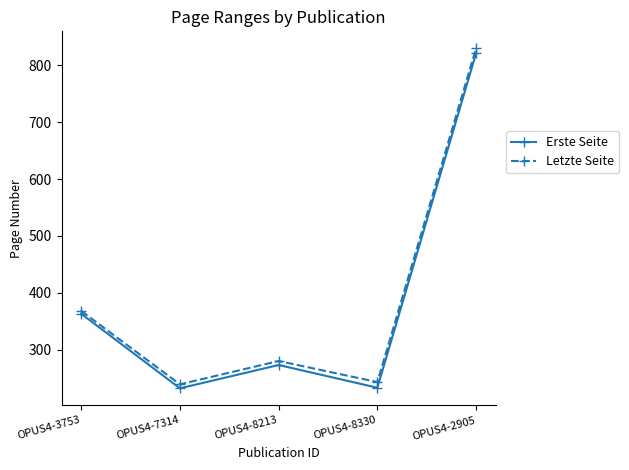

How many lines are shown in the chart?

2